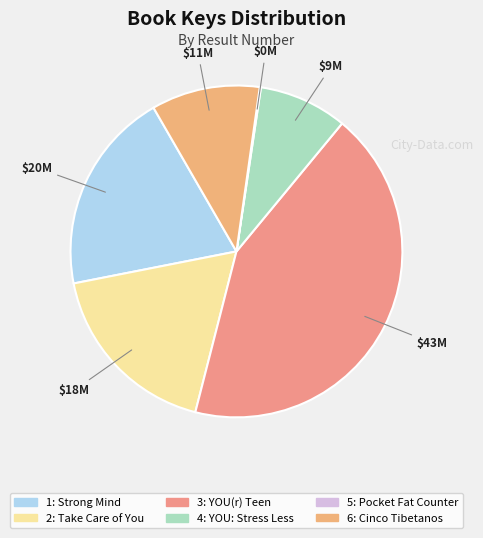

How many slices are in this pie chart?

6